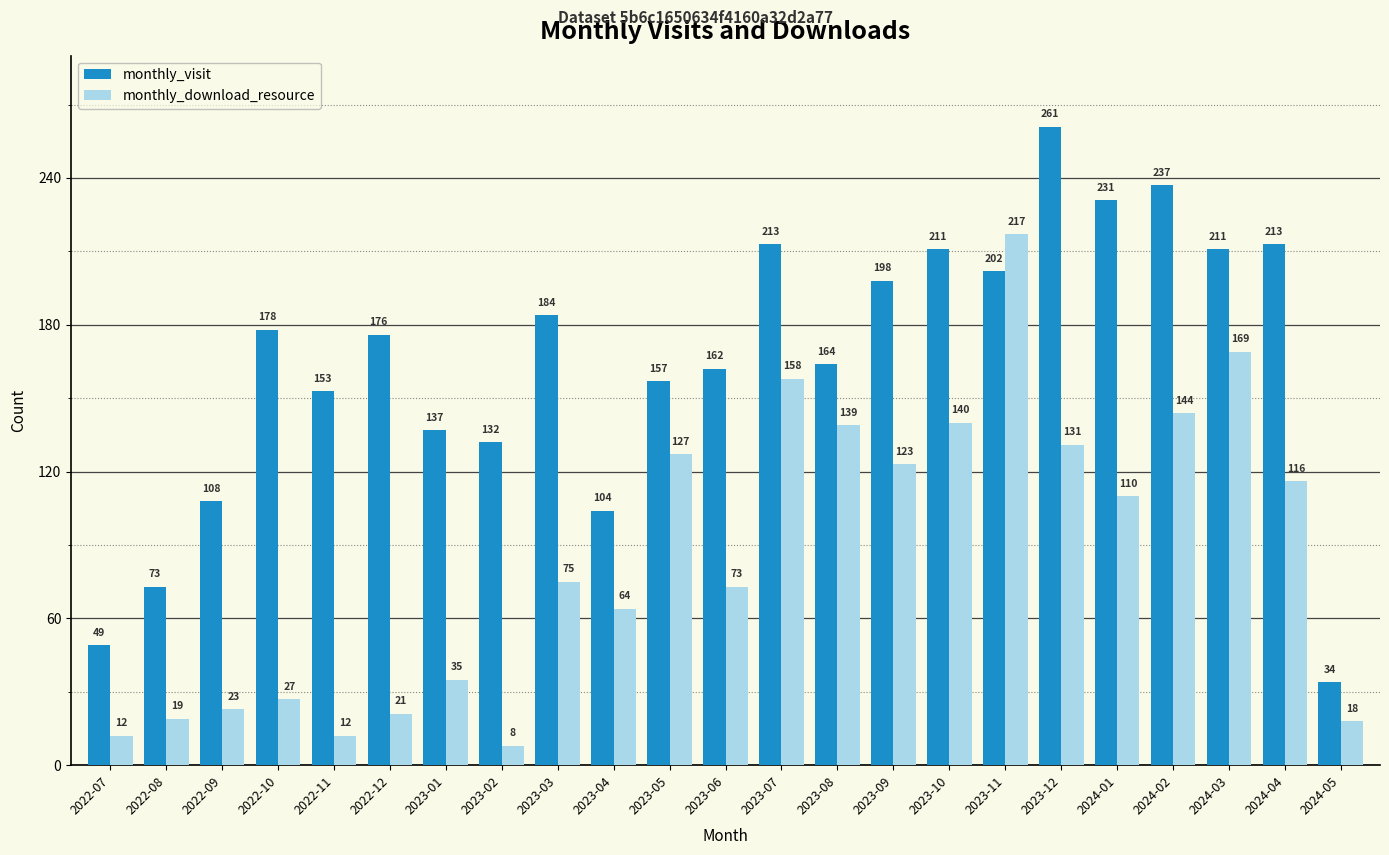

How many data points in monthly_download_resource are less than 75?

11